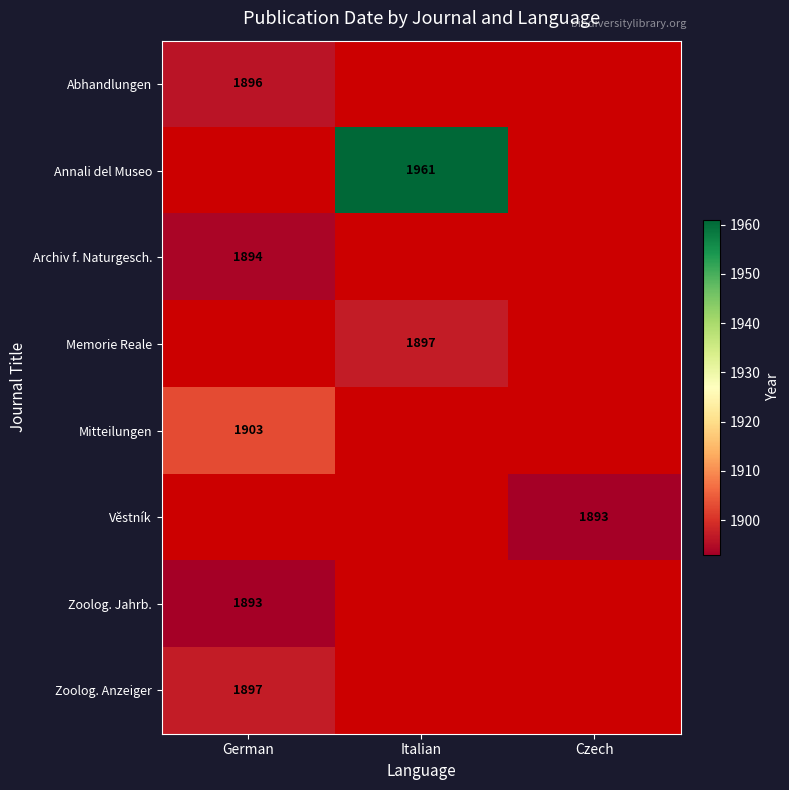

True or false: Archiv f. Naturgesch. has a value of 1894 at German.

True